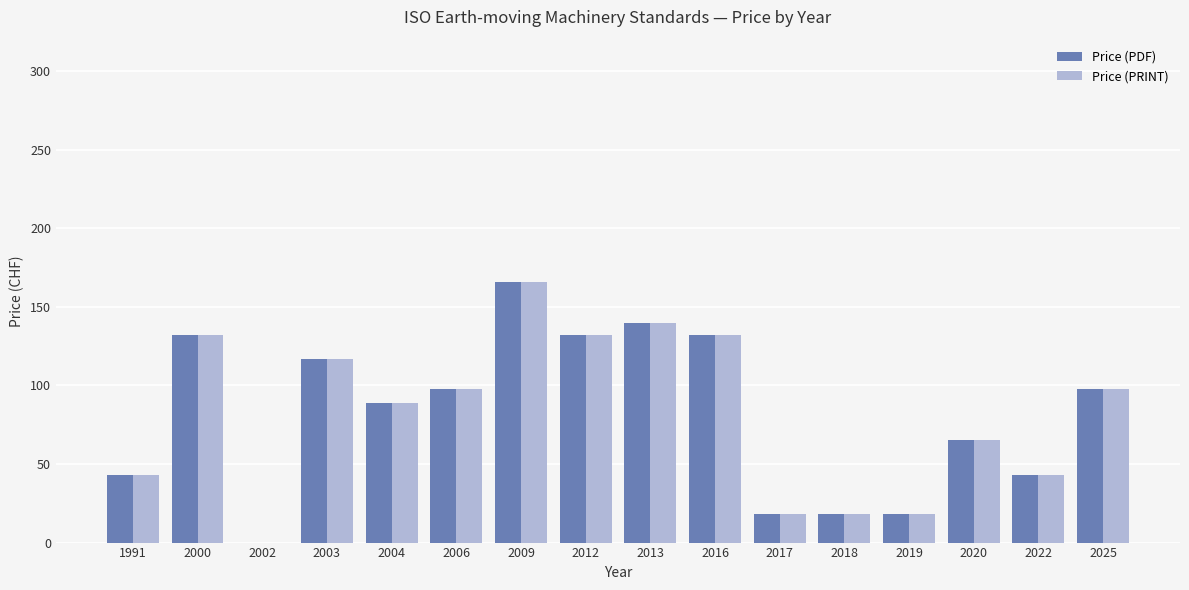

What is the difference between the Price (PDF) values at 2022 and 2004?

45.5